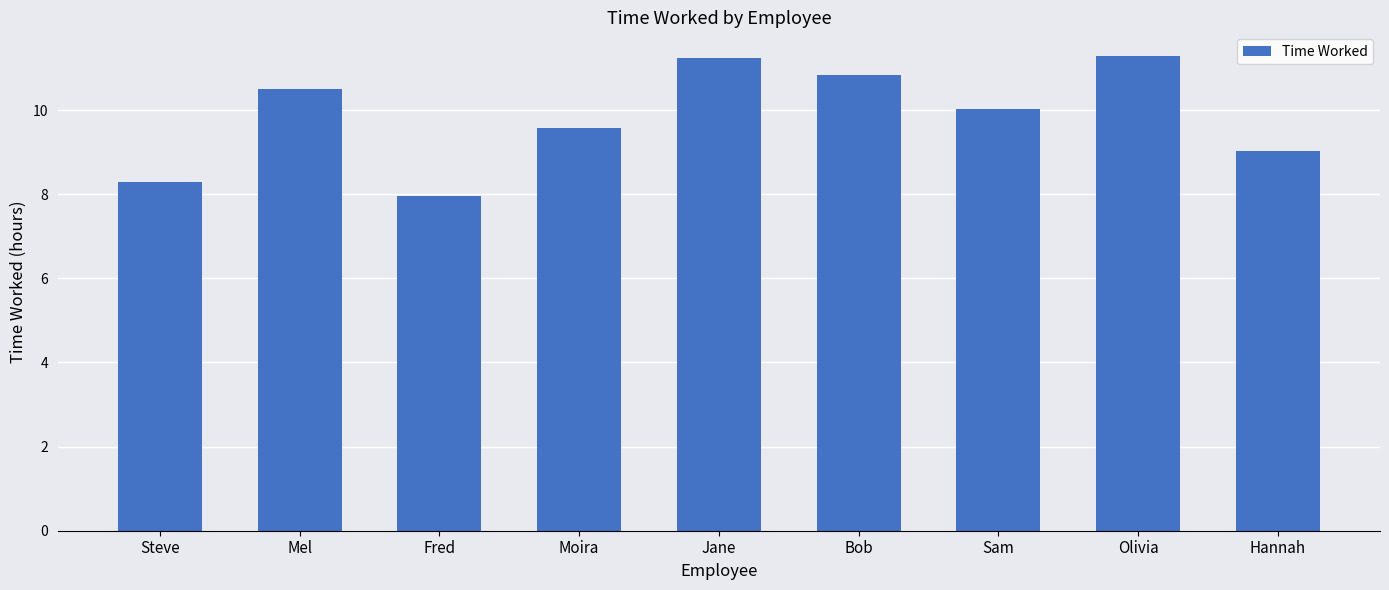

Is it true that the value at Moira is 13.7?

False